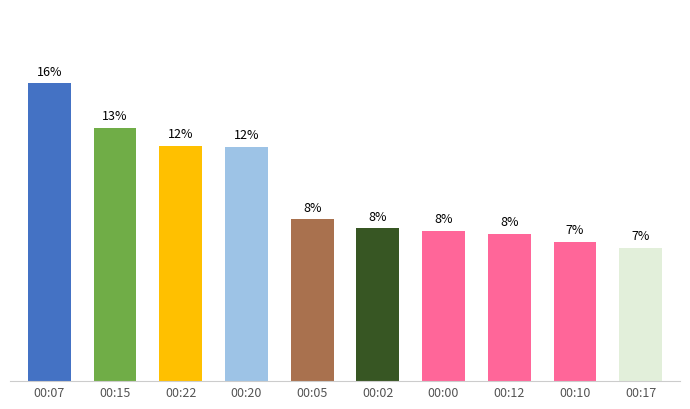

What is the label of the 7th bar from the left?

00:00